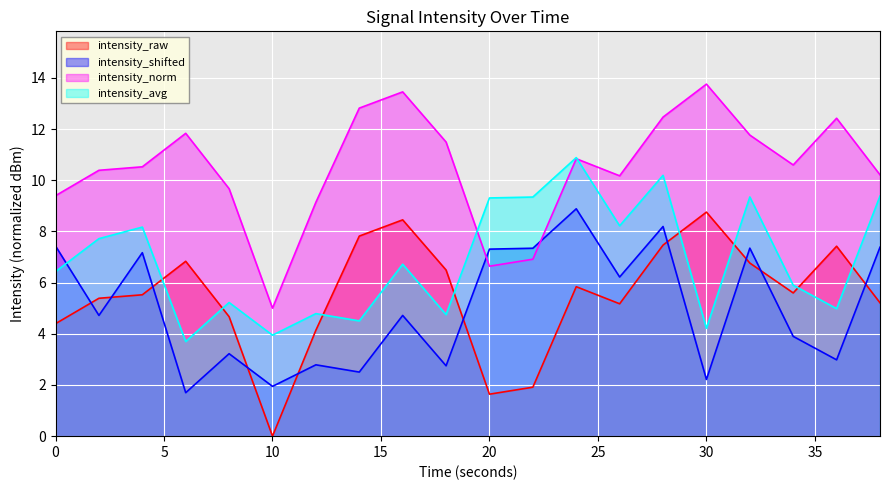

How many distinct data groups are displayed?

4